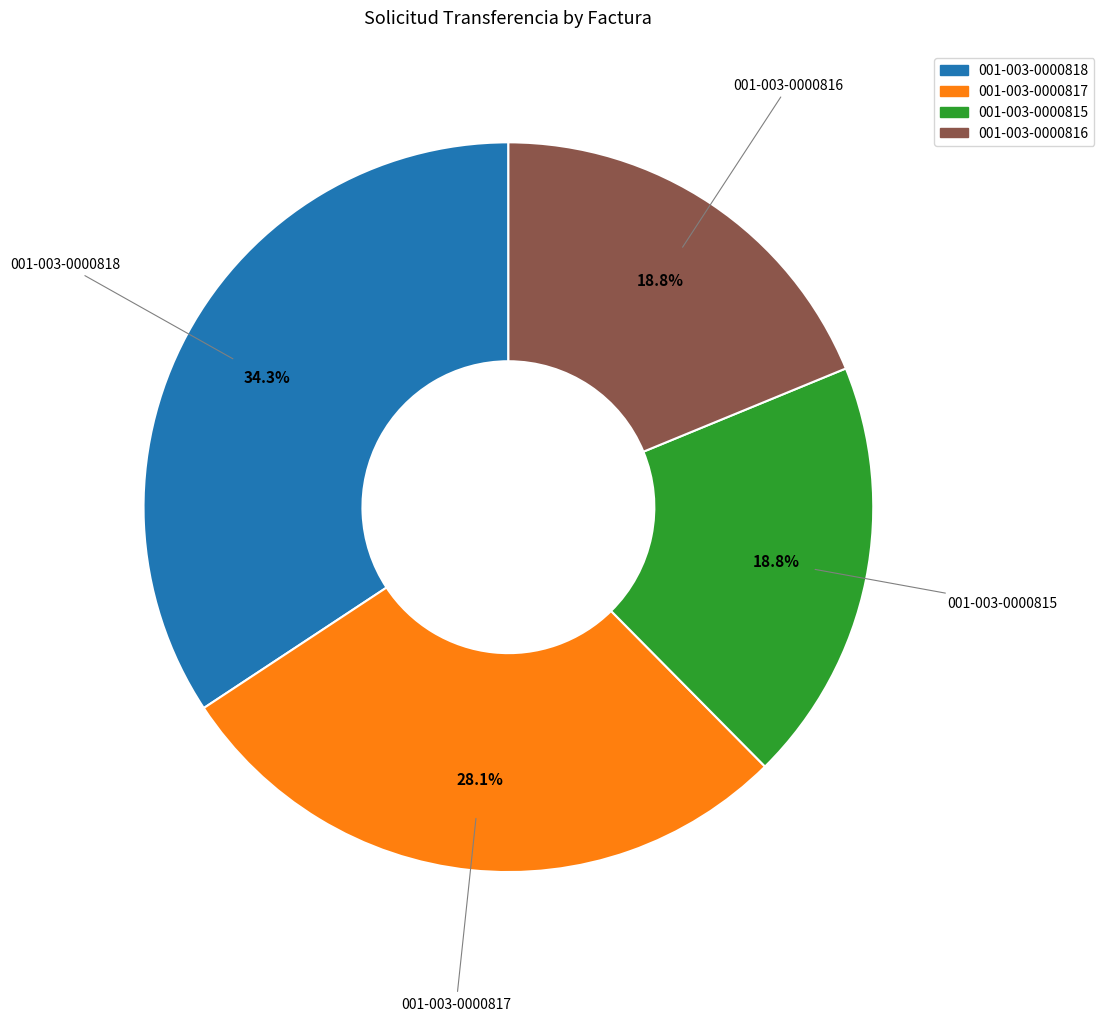

What is the largest slice in the pie chart?

001-003-0000818